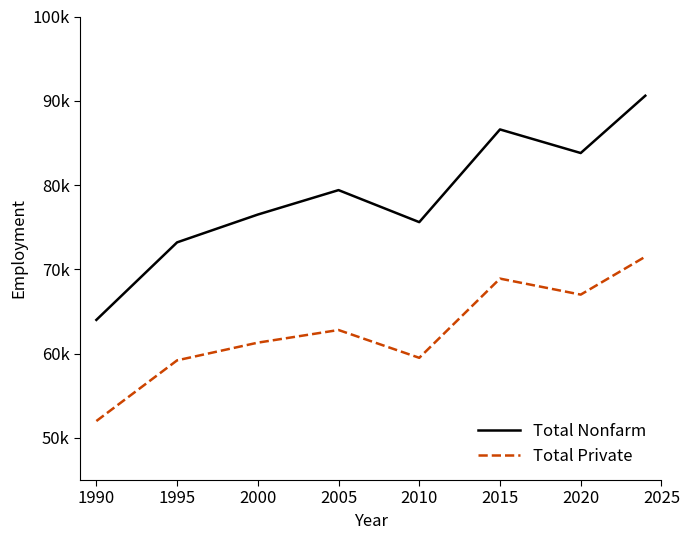

Is this an area chart (filled region under the line)?

No